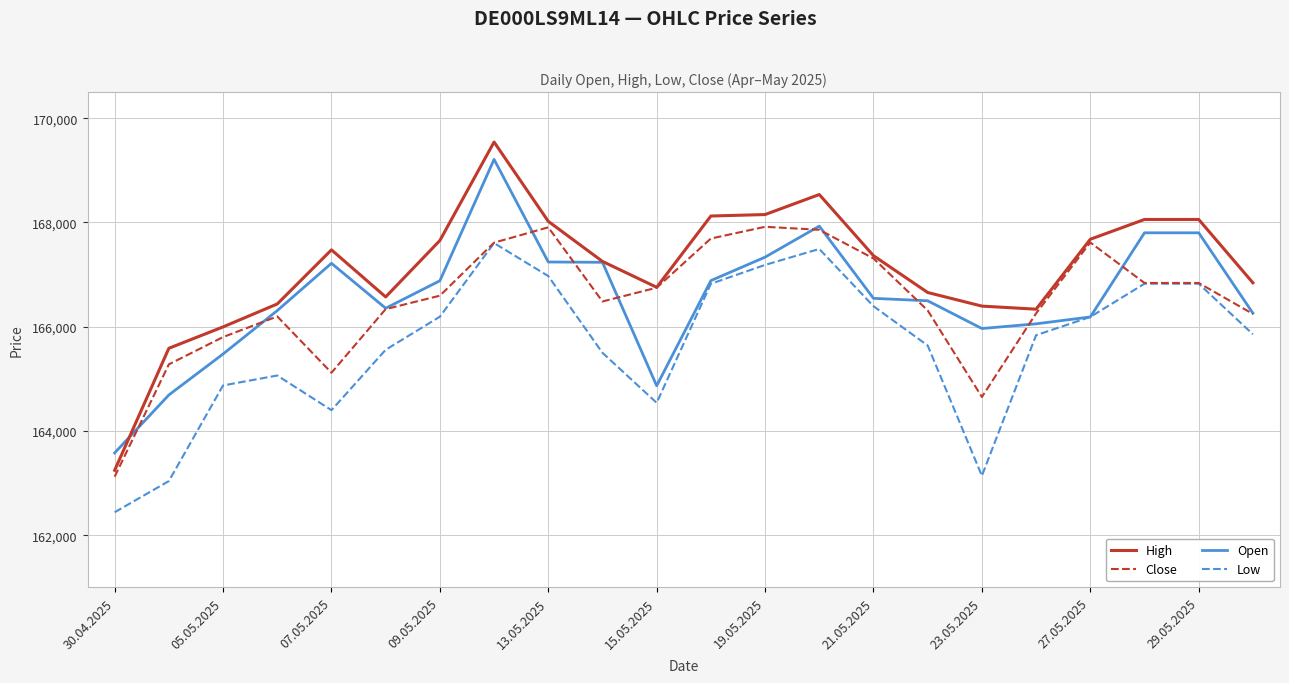

True or false: High and Low intersect in this chart.

False